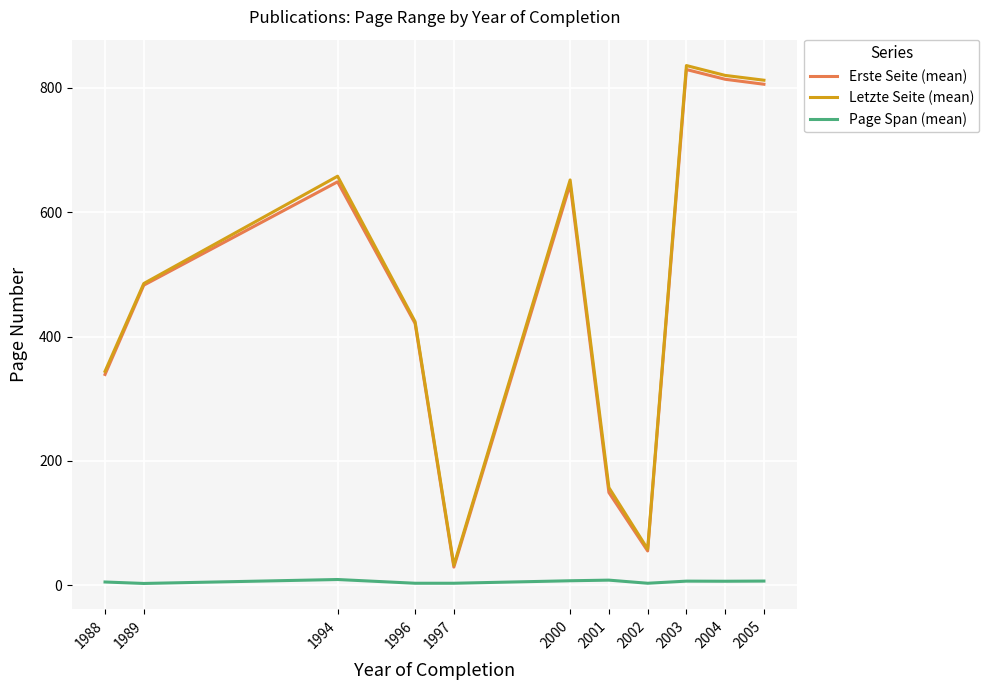

Which series has the largest range (max minus min)?

Letzte Seite (mean)